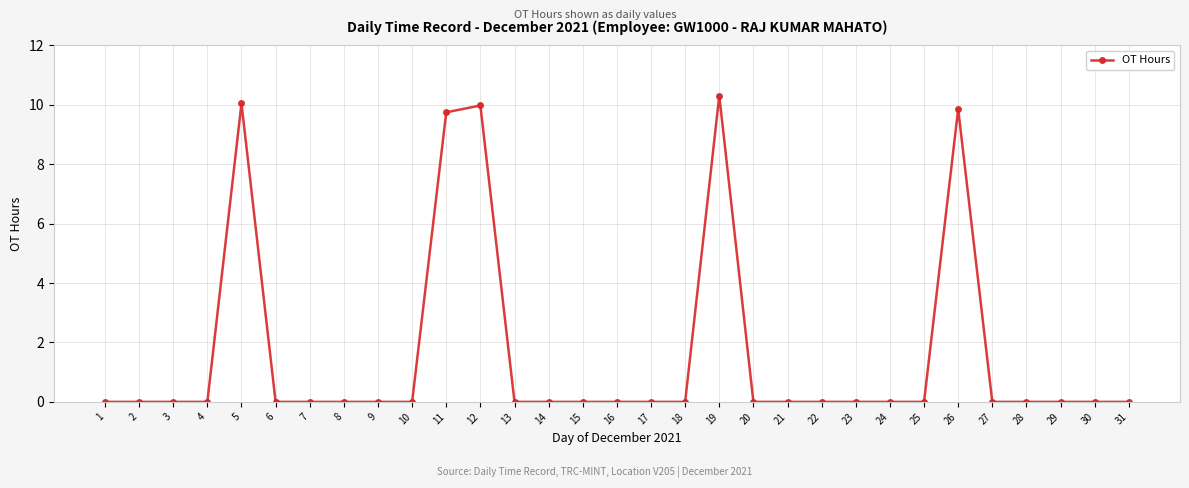

Count the number of categories in the chart.

31